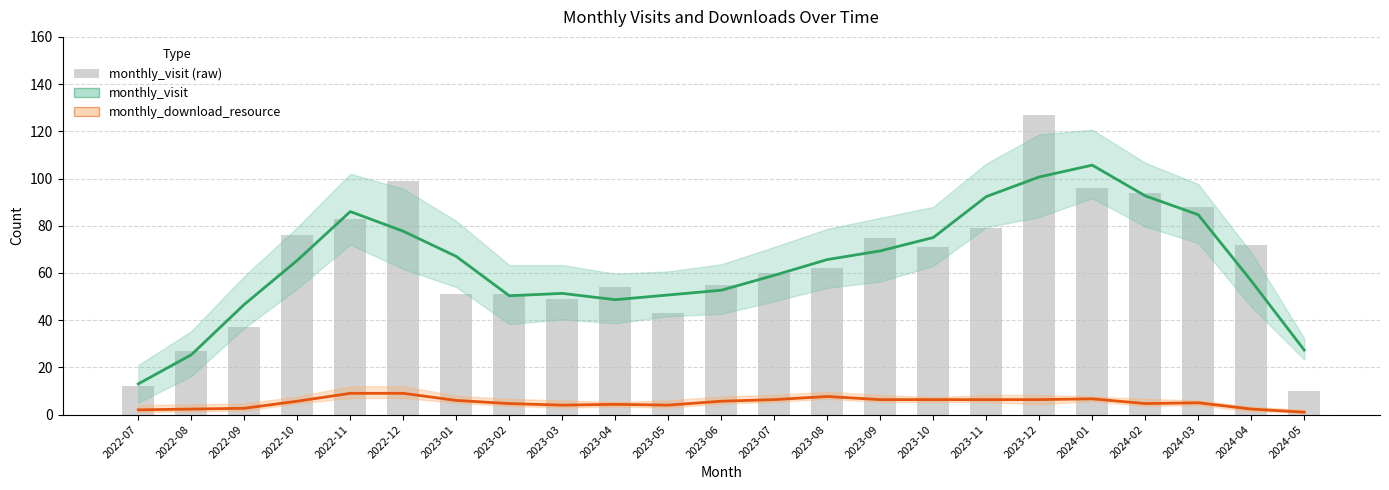

What is the value of the monthly_download_resource bar at the 13th from the left?

6.3